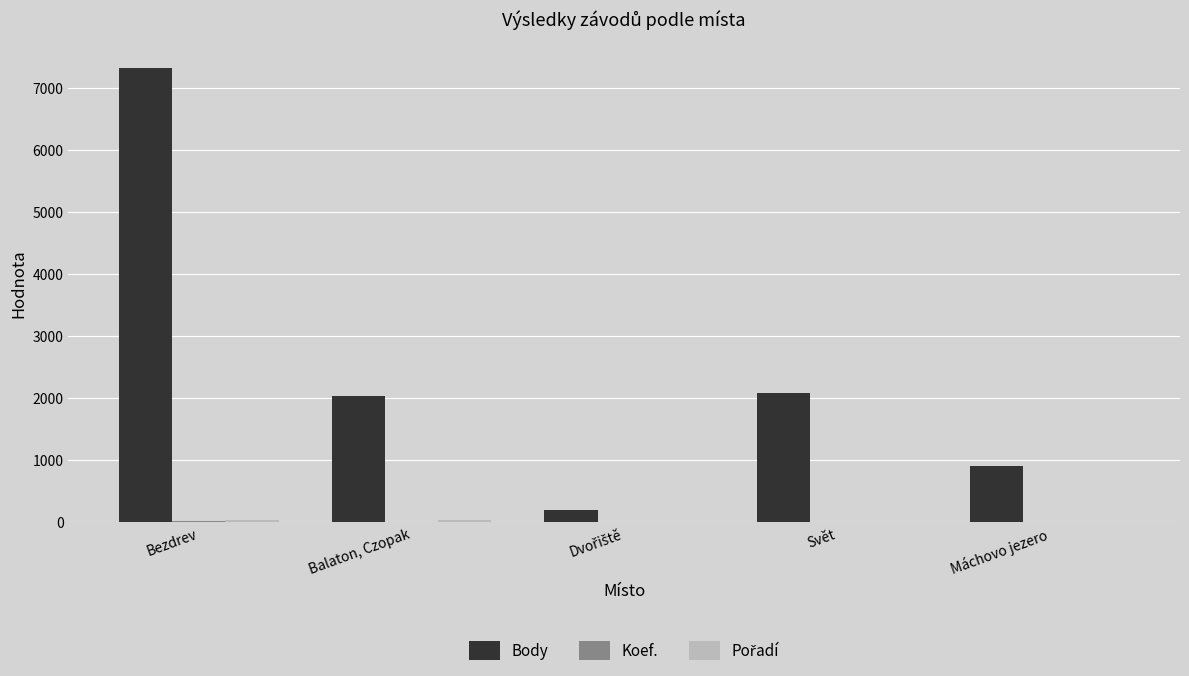

How many data points does each series have?

5